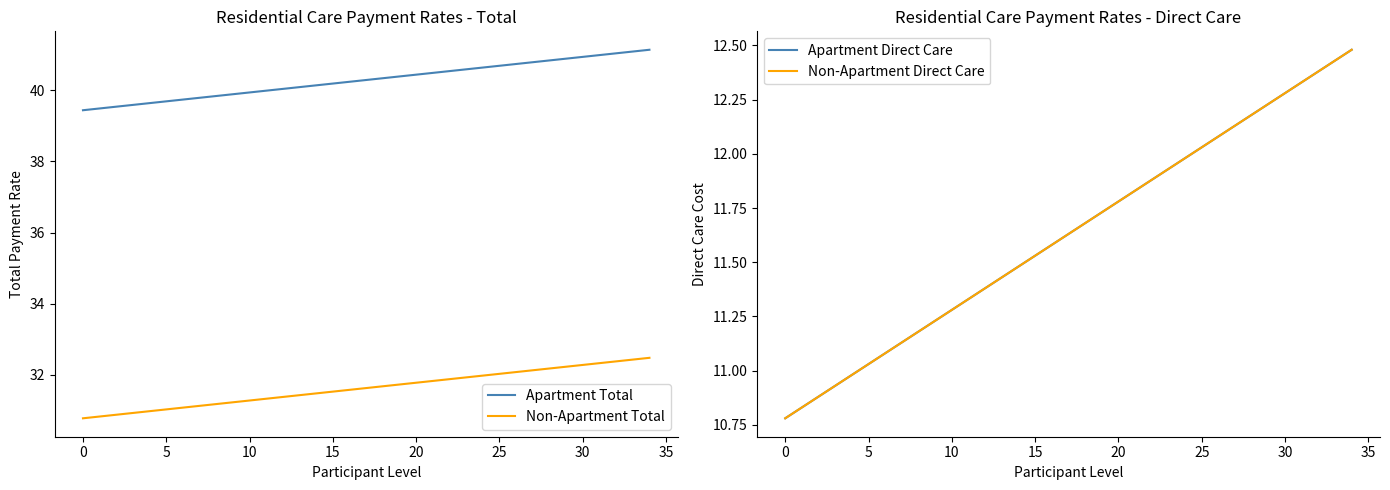

What is the average value of the Apartment Direct Care series?

11.6